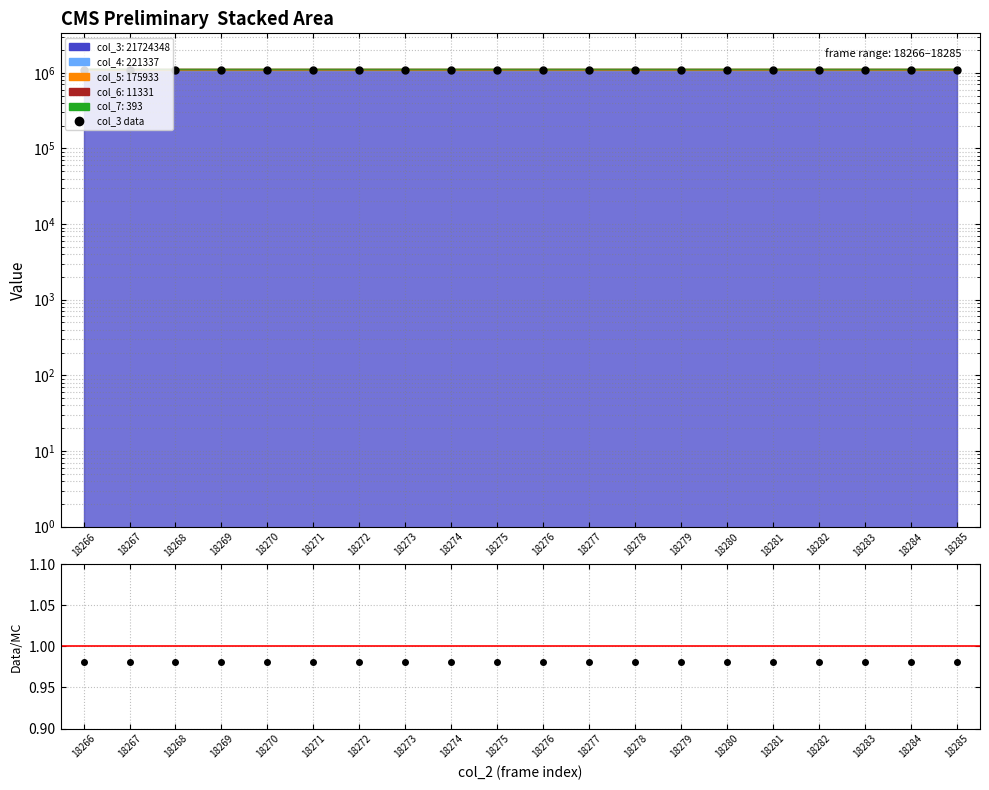

Which label corresponds to the largest value in the chart?

18285